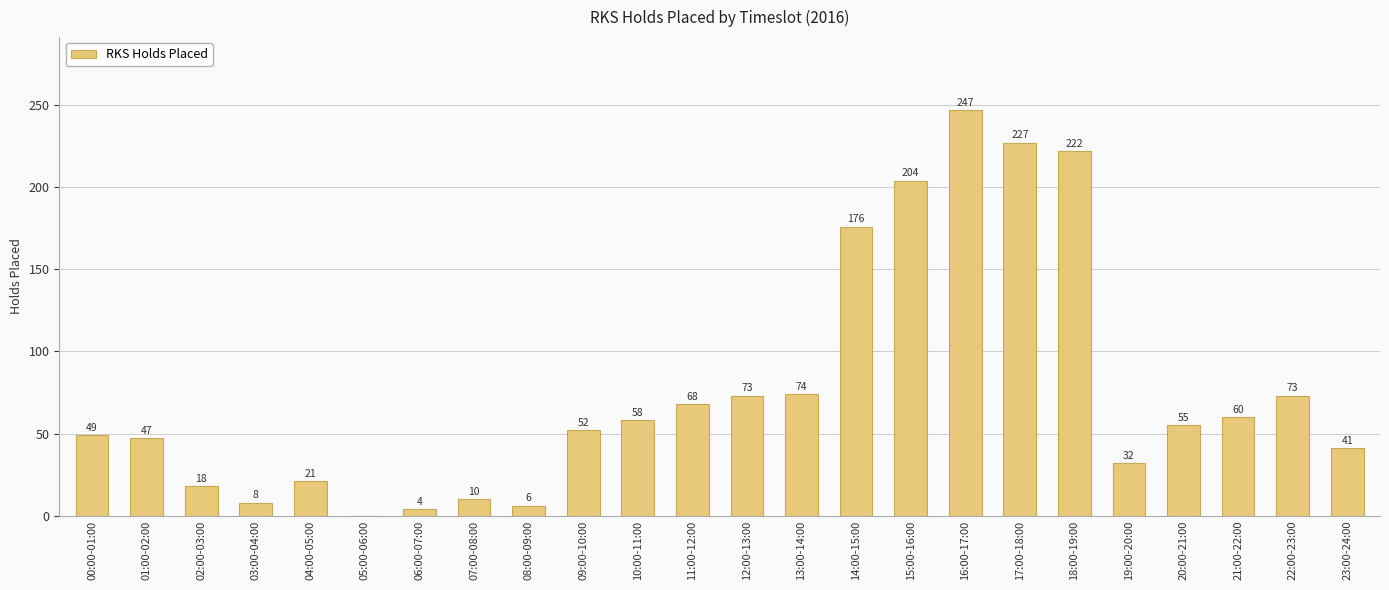

Is it true that the value at 13:00-14:00 is 38?

False